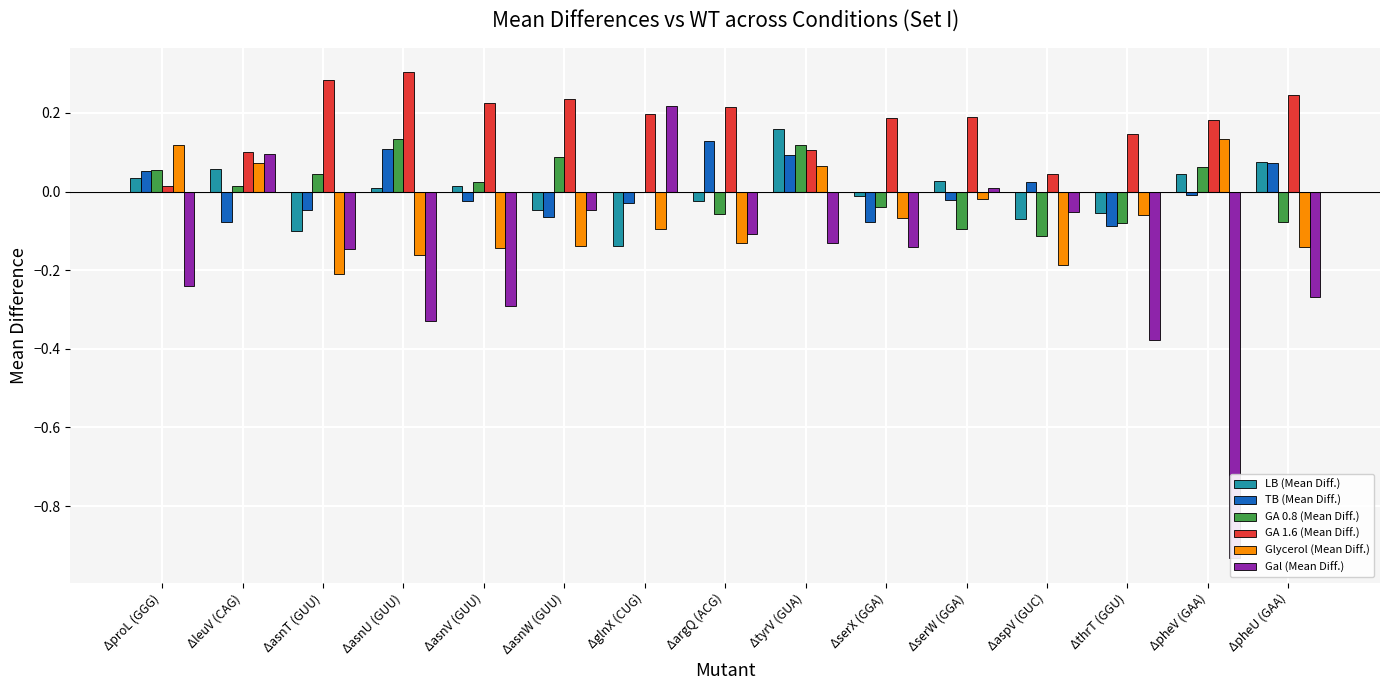

At which label does LB (Mean Diff.) reach its minimum?

ΔglnX (CUG)